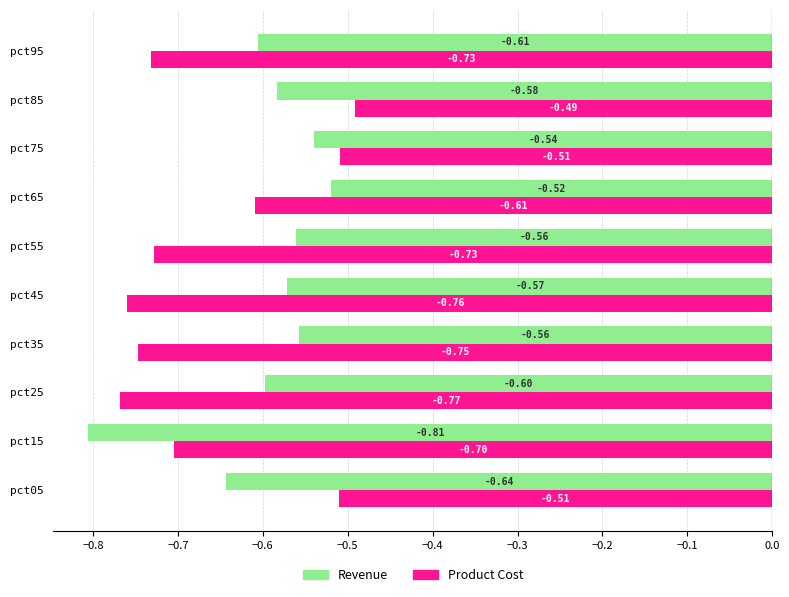

At which category is the sum across all series the highest?

pct75